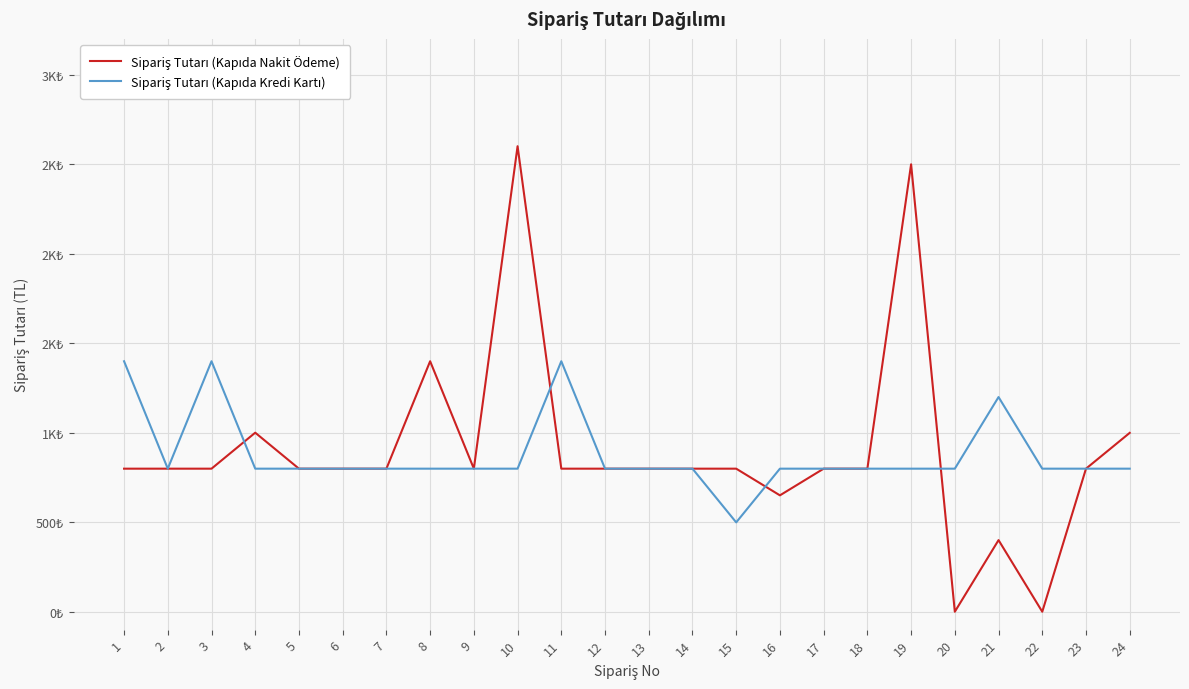

Reading left to right, what are all the values shown in this chart?

Sipariş Tutarı (Kapıda Nakit Ödeme): 799	799	799	1000	799	799	799	1399	799	2600	799	799	799	799	799	650	799	799	2499	0	400	0	799	999
Sipariş Tutarı (Kapıda Kredi Kartı): 1399	799	1399	799	799	799	799	799	799	799	1399	799	799	799	499	799	799	799	799	799	1199	799	799	799